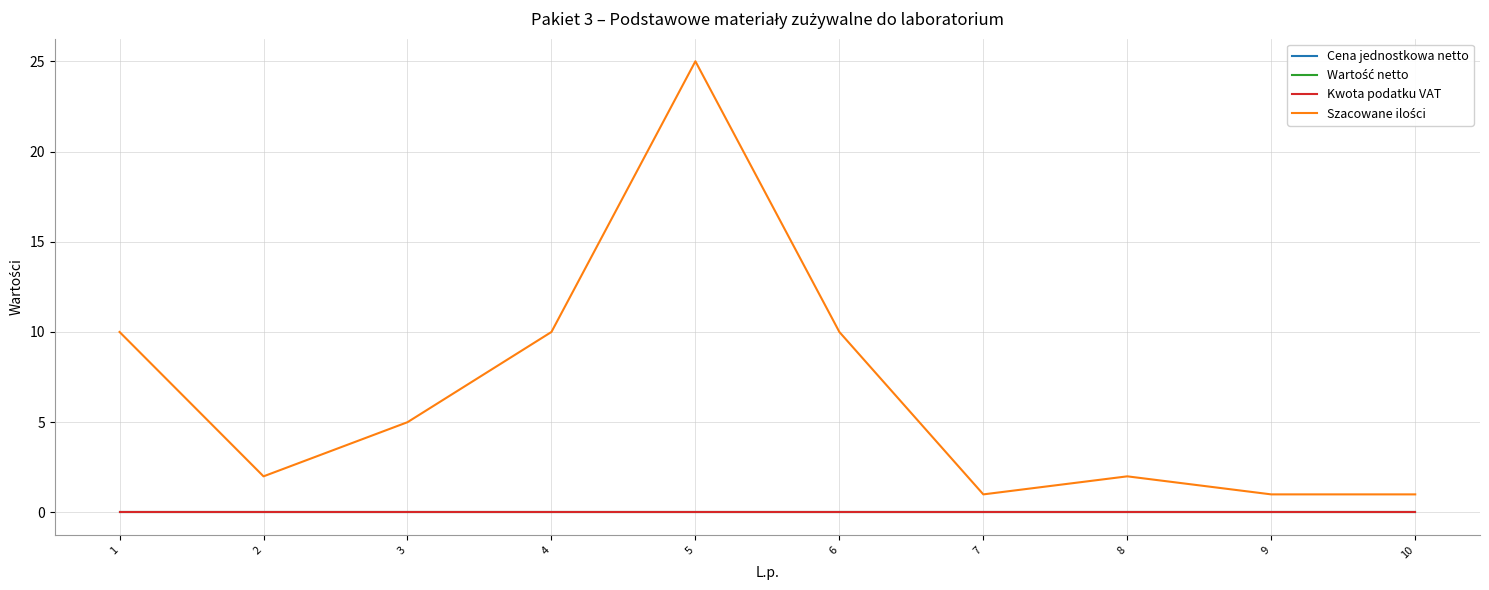

Which series has the largest range (max minus min)?

Szacowane ilości